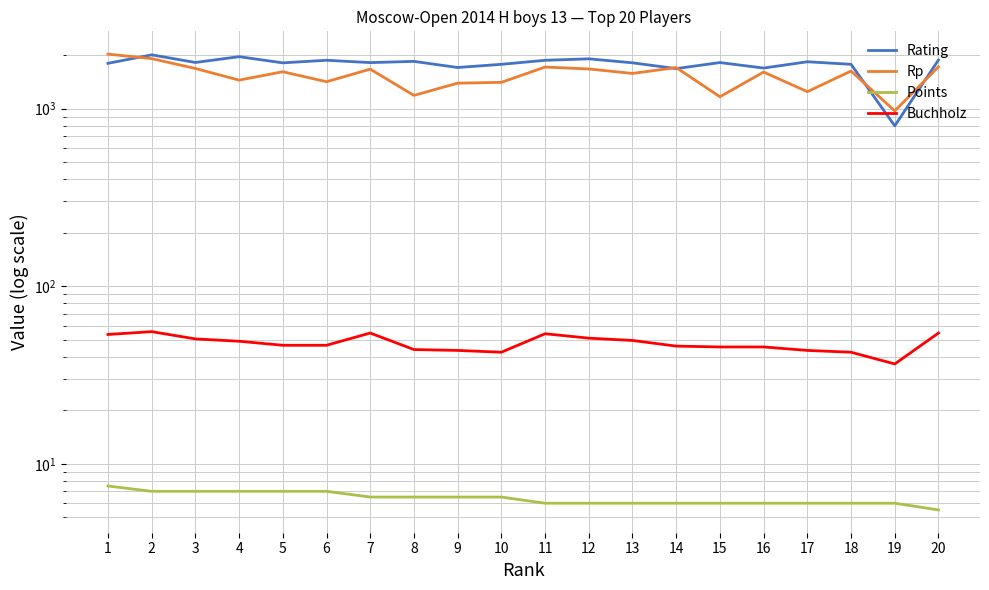

What is the difference between the maximum and minimum values in the Rating series?

1208.0